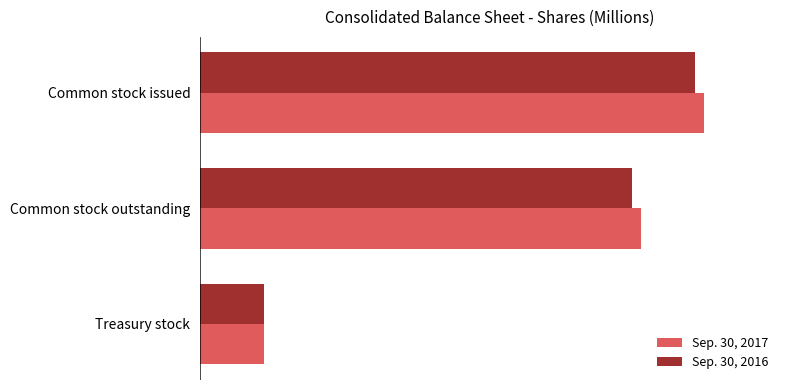

What is the value of the Sep. 30, 2017 bar at the 1st from the left?

101.4